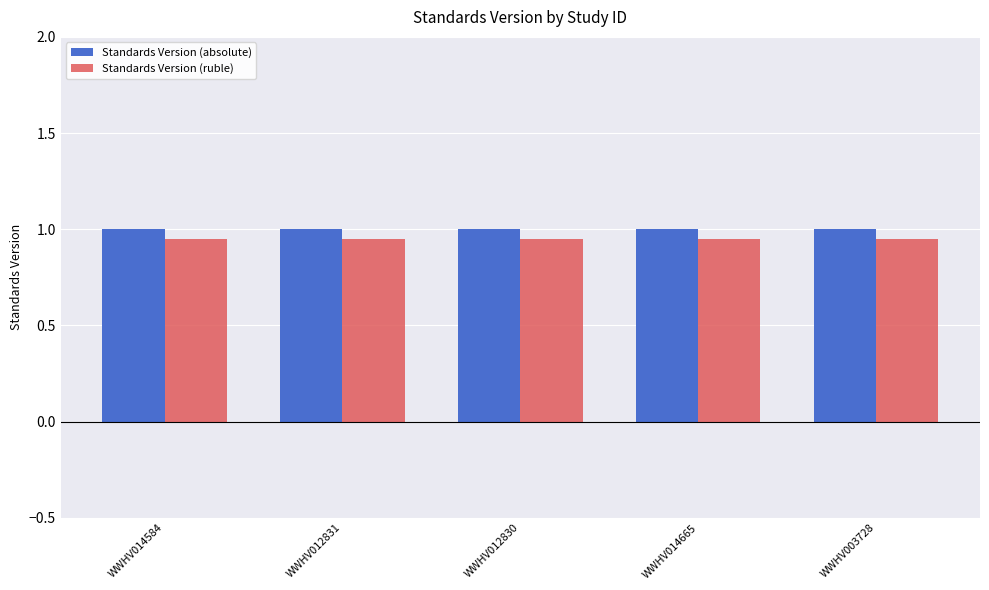

What is the highest value of the Standards Version (absolute) series?

1.0